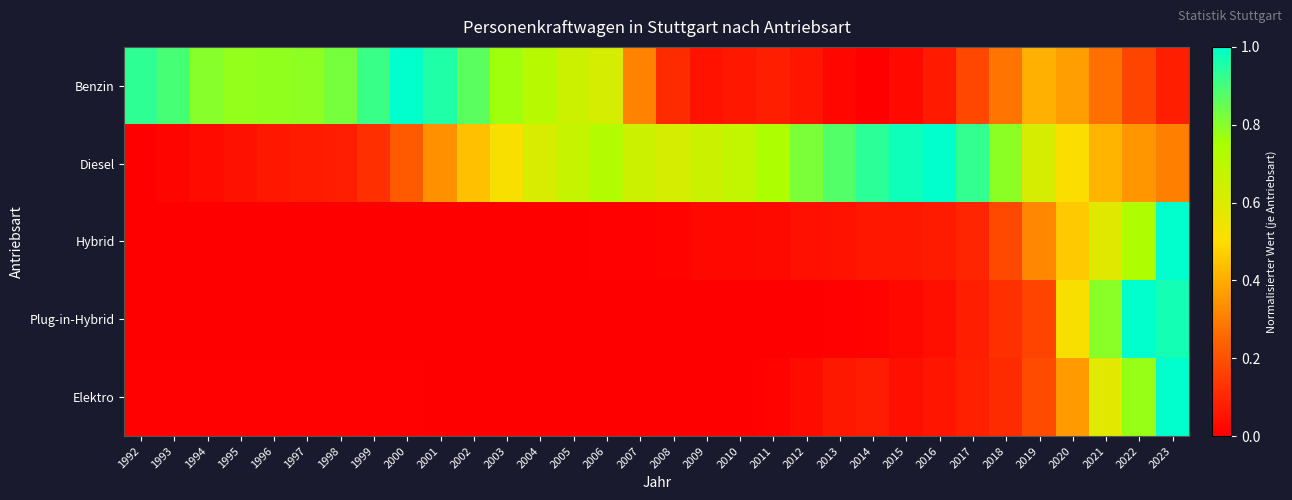

Reading left to right, list all the values displayed in this chart.

Benzin: 1992=0.9	1993=0.9	1994=0.8	1995=0.8	1996=0.8	1997=0.8	1998=0.8	1999=0.9	2000=1.0	2001=1.0	2002=0.9	2003=0.8	2004=0.7	2005=0.6	2006=0.6	2007=0.3	2008=0.1	2009=0.0	2010=0.1	2011=0.1	2012=0.1	2013=0.0	2014=0.0	2015=0.0	2016=0.1	2017=0.2	2018=0.3	2019=0.4	2020=0.4	2021=0.3	2022=0.2	2023=0.1
Diesel: 1992=0.0	1993=0.0	1994=0.0	1995=0.0	1996=0.1	1997=0.1	1998=0.1	1999=0.1	2000=0.2	2001=0.3	2002=0.4	2003=0.5	2004=0.6	2005=0.7	2006=0.7	2007=0.7	2008=0.6	2009=0.7	2010=0.7	2011=0.7	2012=0.8	2013=0.9	2014=0.9	2015=1.0	2016=1.0	2017=0.9	2018=0.8	2019=0.6	2020=0.5	2021=0.4	2022=0.4	2023=0.3
Hybrid: 1992=0.0	1993=0.0	1994=0.0	1995=0.0	1996=0.0	1997=0.0	1998=0.0	1999=0.0	2000=0.0	2001=0.0	2002=0.0	2003=0.0	2004=0.0	2005=0.0	2006=0.0	2007=0.0	2008=0.0	2009=0.0	2010=0.0	2011=0.0	2012=0.0	2013=0.1	2014=0.1	2015=0.1	2016=0.1	2017=0.1	2018=0.2	2019=0.3	2020=0.5	2021=0.6	2022=0.7	2023=1.0
Plug-in-Hybrid: 1992=0.0	1993=0.0	1994=0.0	1995=0.0	1996=0.0	1997=0.0	1998=0.0	1999=0.0	2000=0.0	2001=0.0	2002=0.0	2003=0.0	2004=0.0	2005=0.0	2006=0.0	2007=0.0	2008=0.0	2009=0.0	2010=0.0	2011=0.0	2012=0.0	2013=0.0	2014=0.0	2015=0.0	2016=0.0	2017=0.1	2018=0.1	2019=0.2	2020=0.5	2021=0.8	2022=1.0	2023=1.0
Elektro: 1992=0.0	1993=0.0	1994=0.0	1995=0.0	1996=0.0	1997=0.0	1998=0.0	1999=0.0	2000=0.0	2001=0.0	2002=0.0	2003=0.0	2004=0.0	2005=0.0	2006=0.0	2007=0.0	2008=0.0	2009=0.0	2010=0.0	2011=0.0	2012=0.0	2013=0.1	2014=0.1	2015=0.0	2016=0.1	2017=0.1	2018=0.1	2019=0.2	2020=0.4	2021=0.6	2022=0.8	2023=1.0